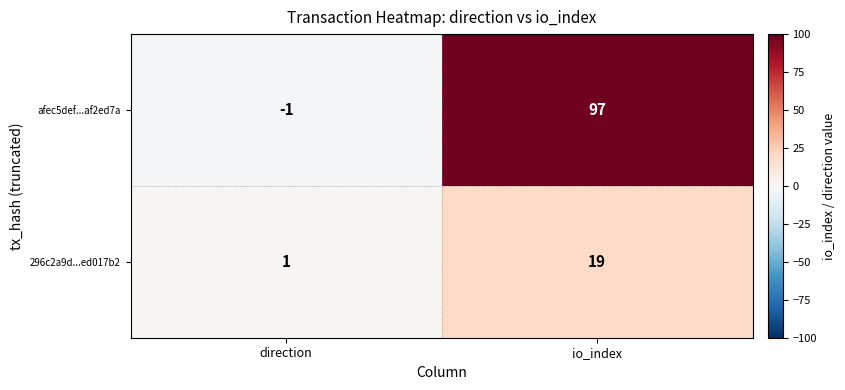

At which category is the sum across all series the highest?

io_index